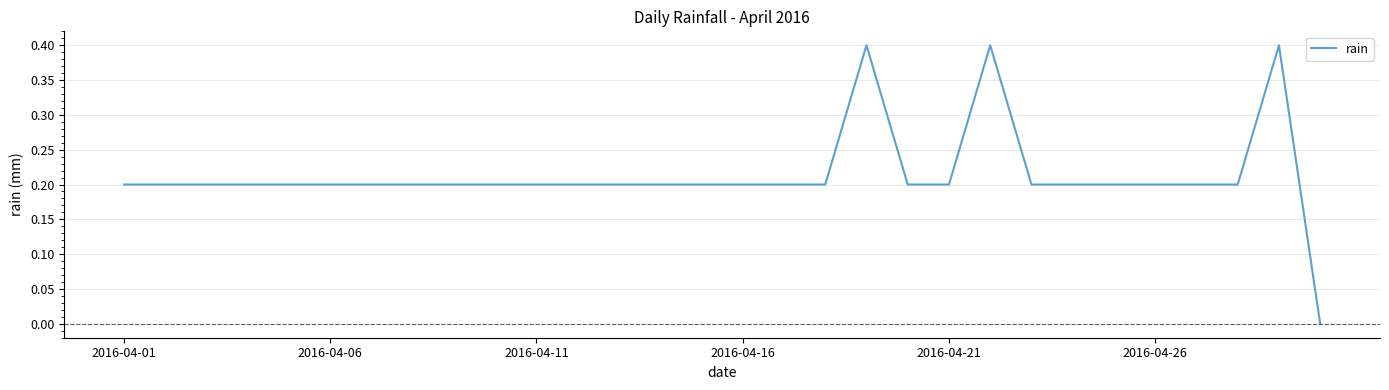

How many values are between 0 and 1?

30